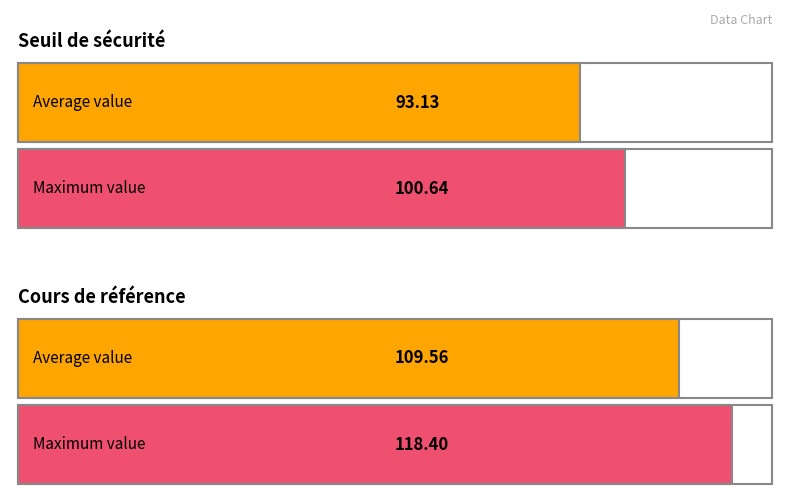

Is it true that Cours de référence equals 145.4 at 2024-07-02?

False